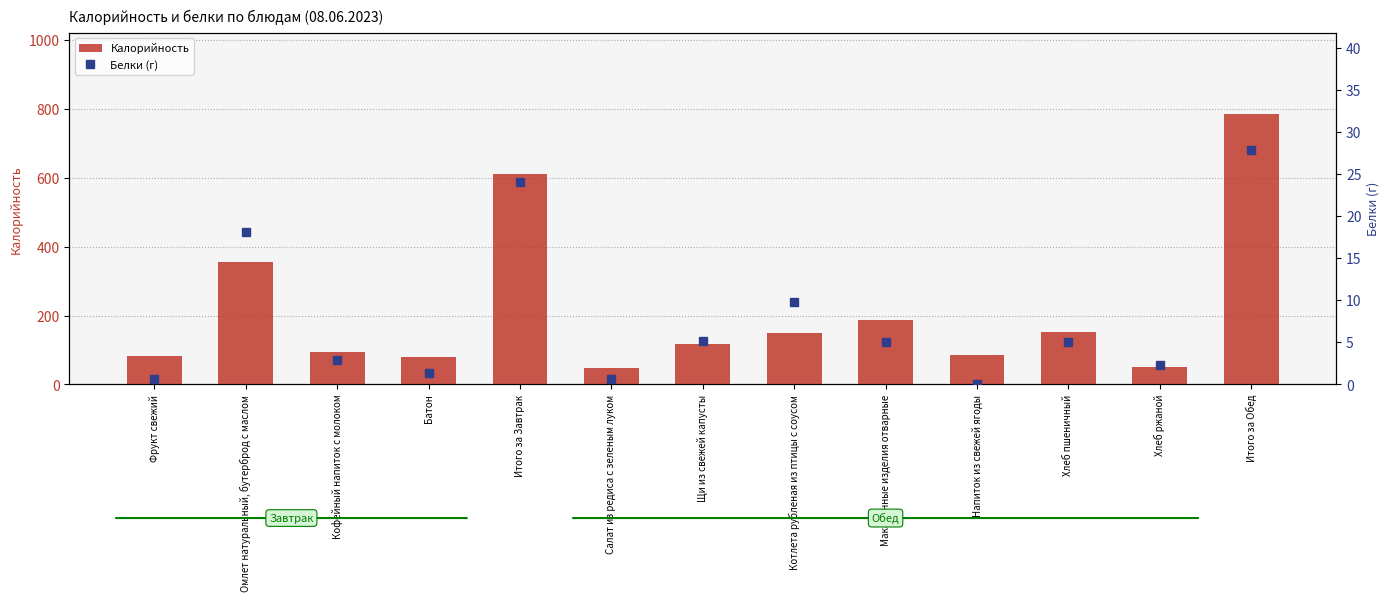

The value of Калорийность at Хлеб ржаной is 21.4. True or false?

False